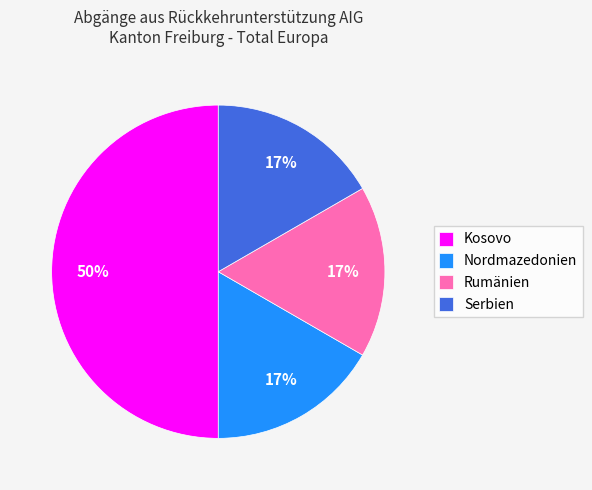

Does Serbien account for over 50% of the chart?

No